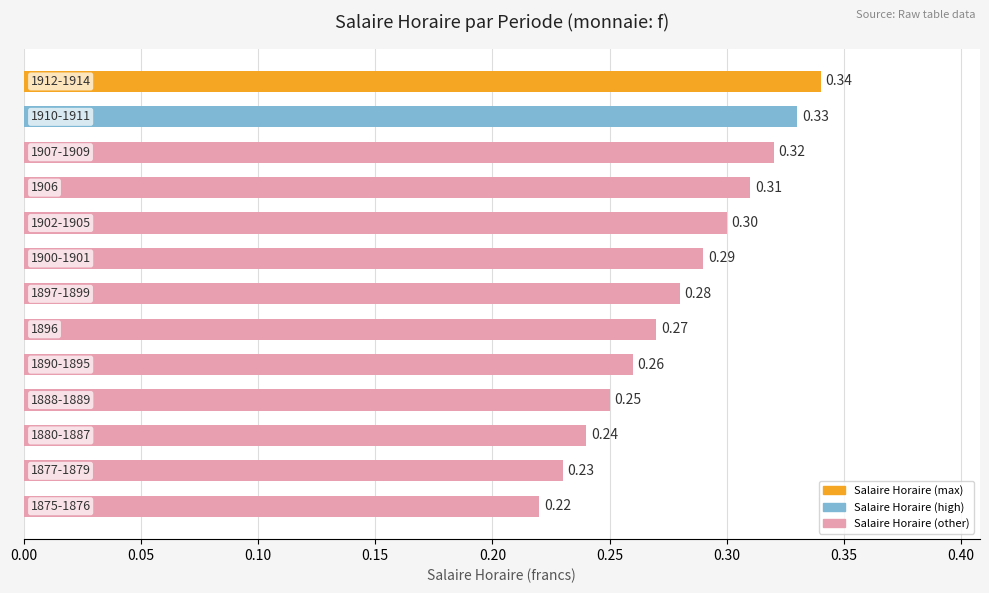

What is the maximum value shown in the chart?

0.3